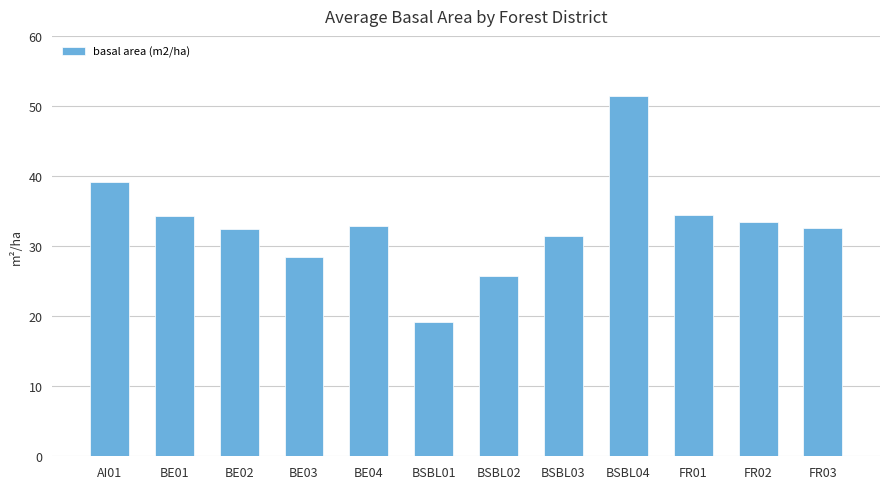

Does the chart contain any negative values?

No